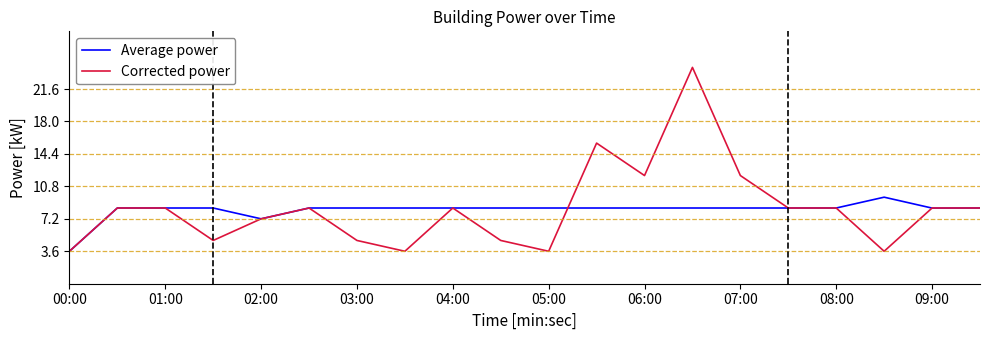

Rank the series by their maximum value, from highest to lowest.

Corrected power, Average power